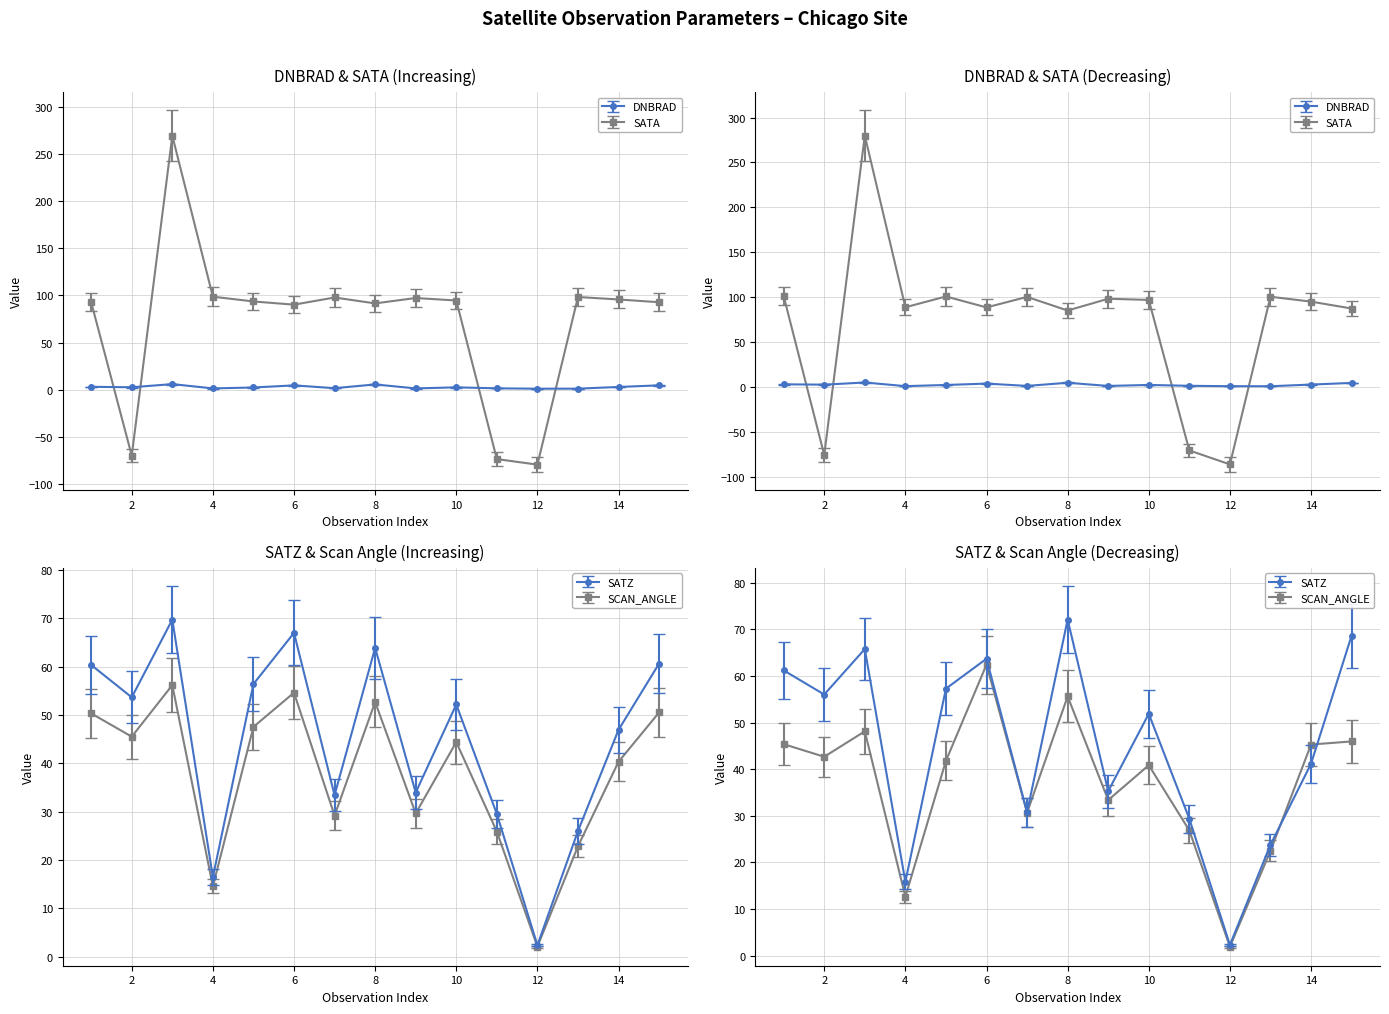

How many data points in scan_angle are above 48?

8